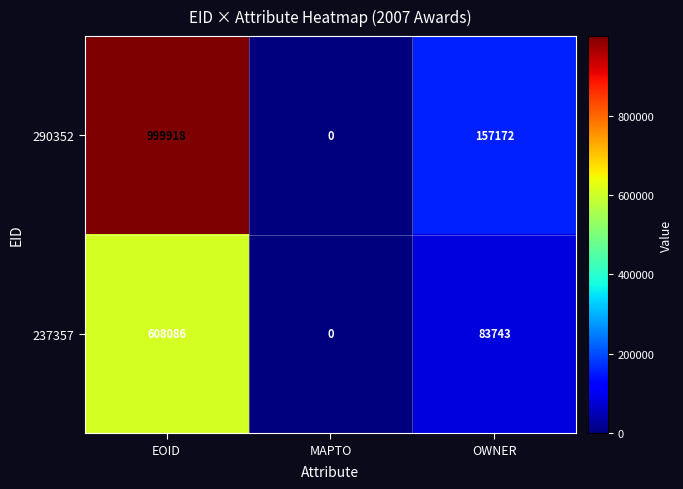

Count the number of data series in this chart.

2